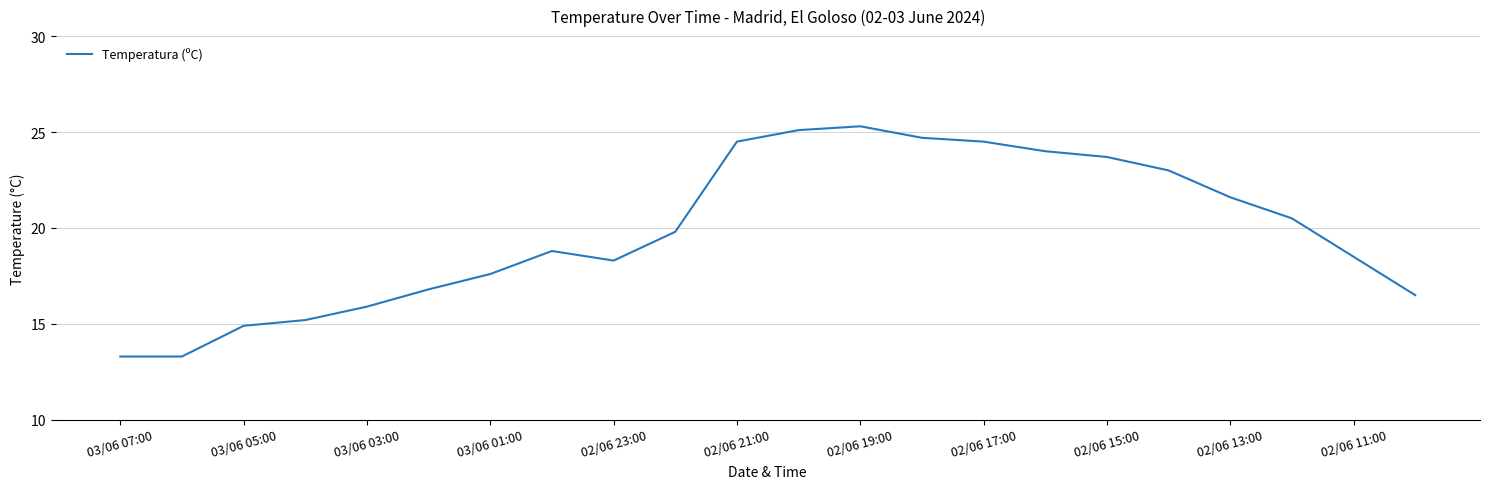

Does the chart display data point markers on the line(s)?

No